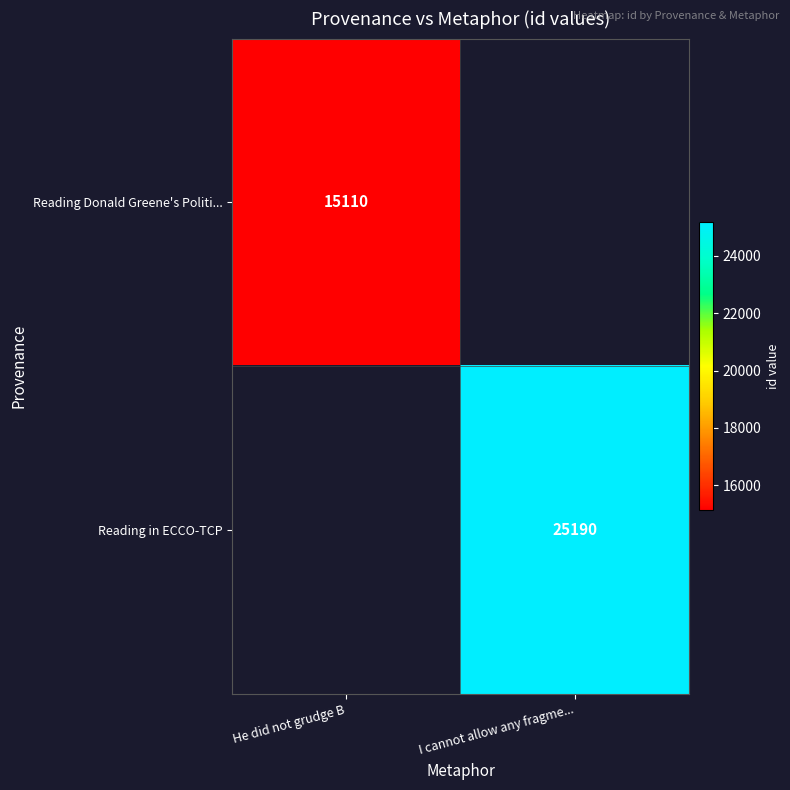

The value of Reading Donald Greene's Politi... at He did not grudge B is 24743.6. True or false?

False